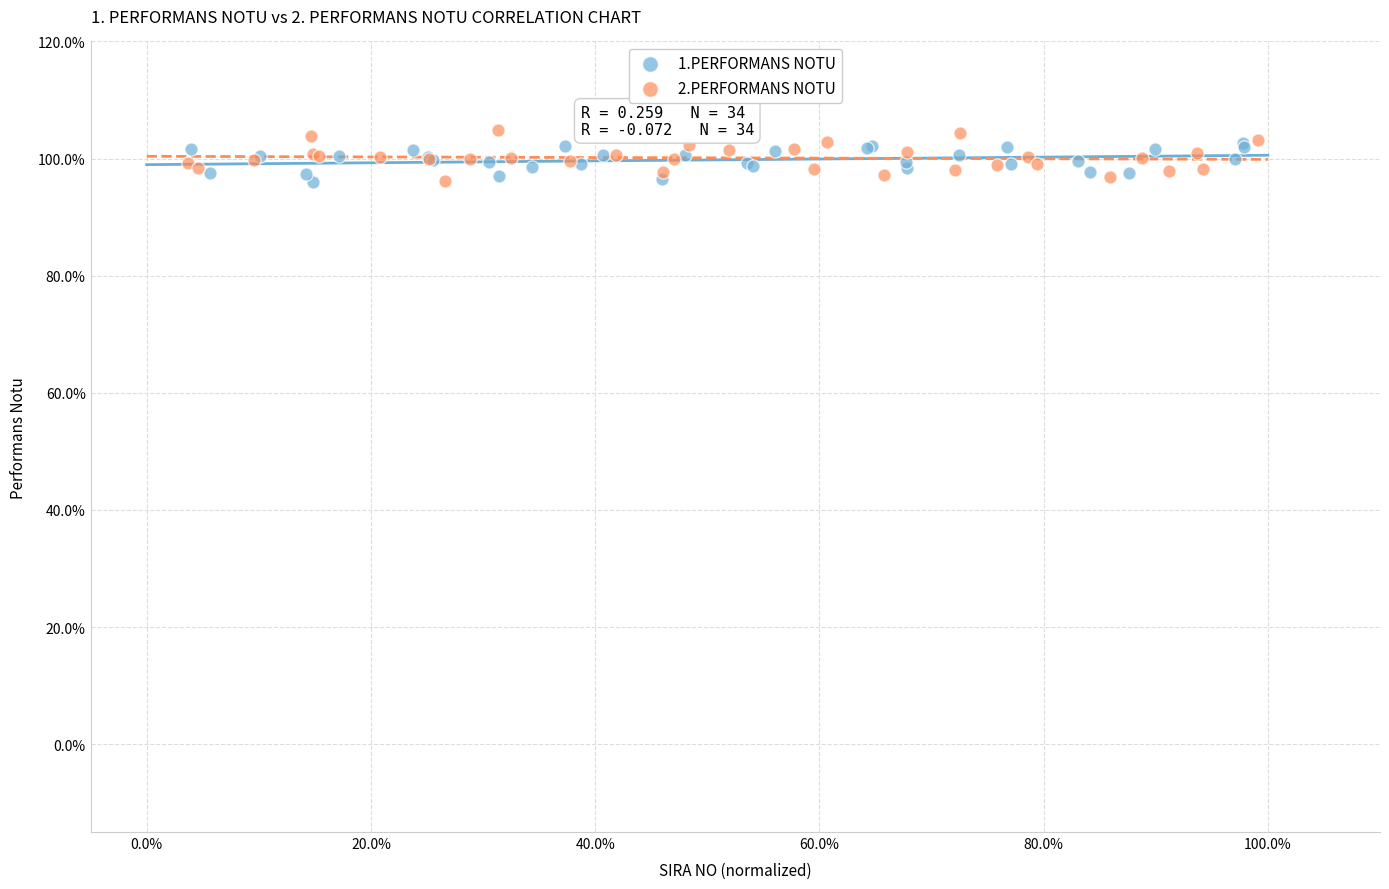

Which series reaches the maximum Y coordinate?

2.PERFORMANS NOTU